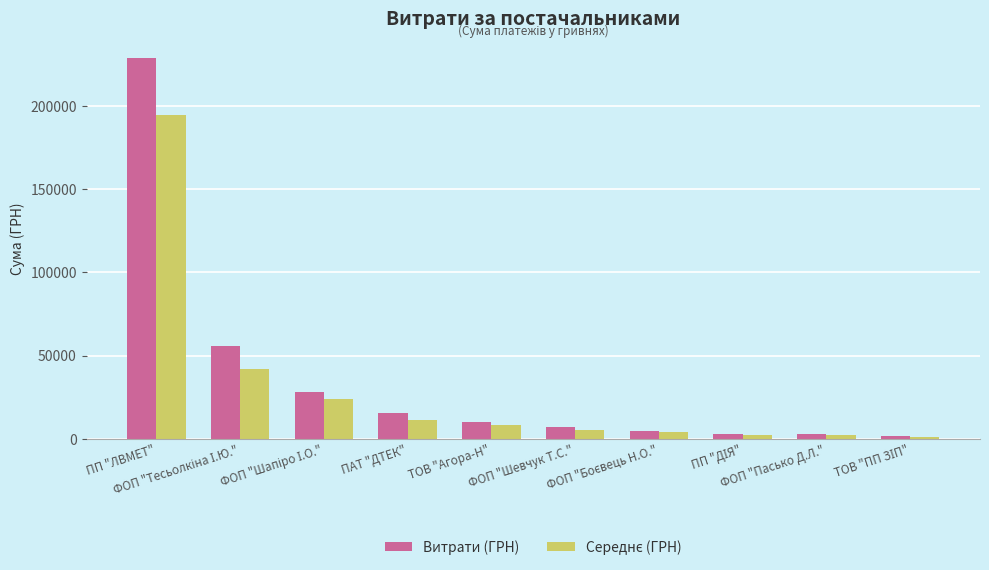

What is the maximum value shown in the chart?

229000.0